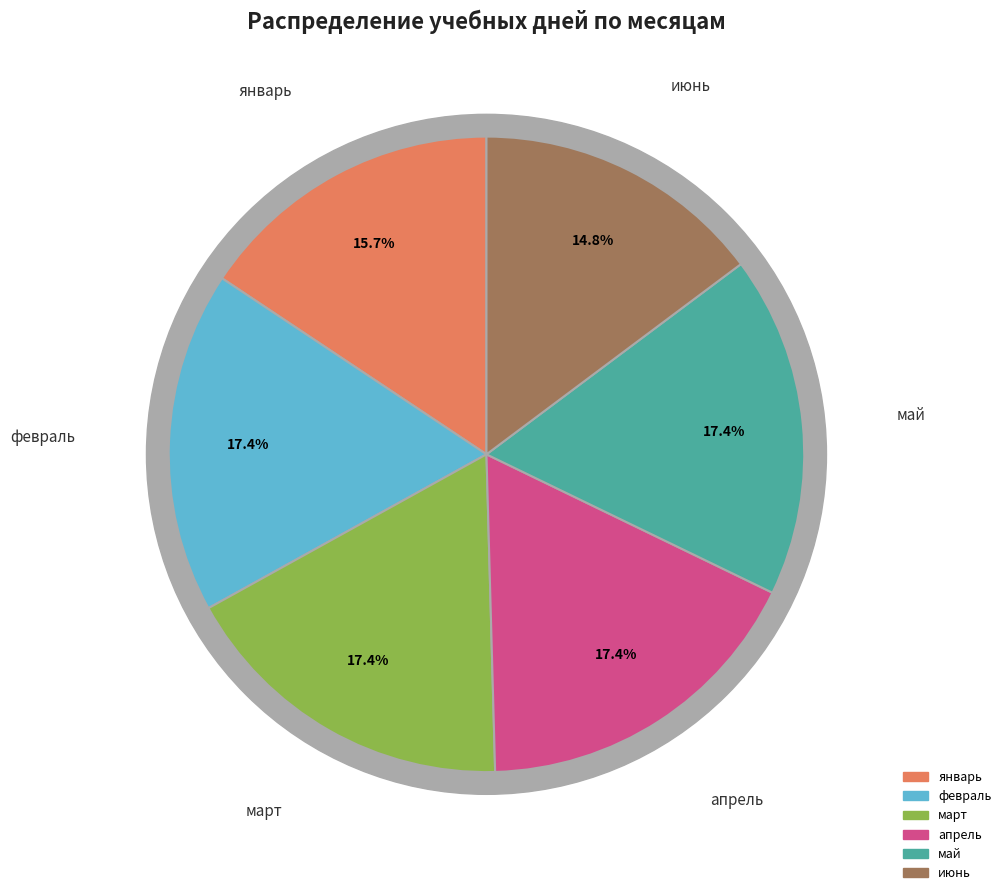

How much of the chart is everything except апрель?

82.6%